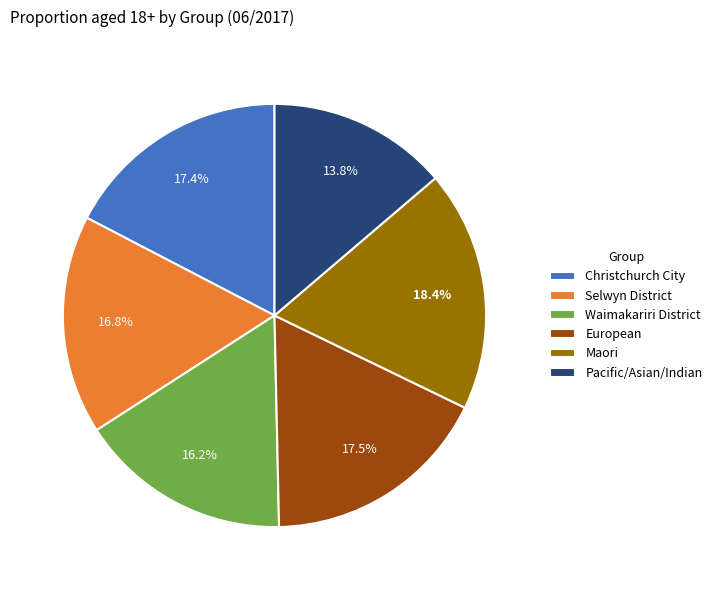

How much of the chart is everything except Selwyn District?

83.2%